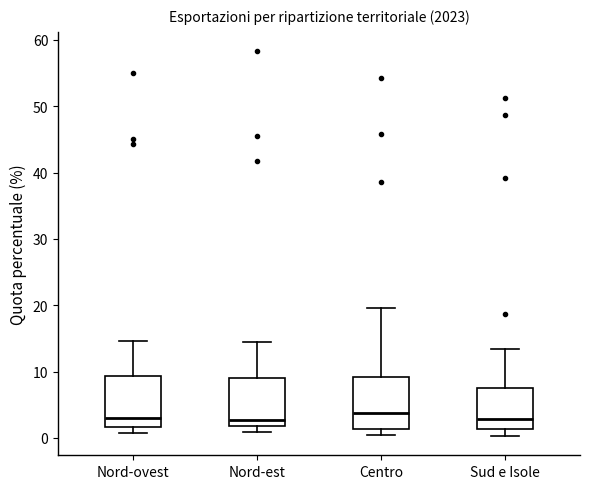

Where does the upper whisker of the box for Nord-est end on the y-axis? The values are not printed on the chart, so give them approximately, as read against the axis.

15